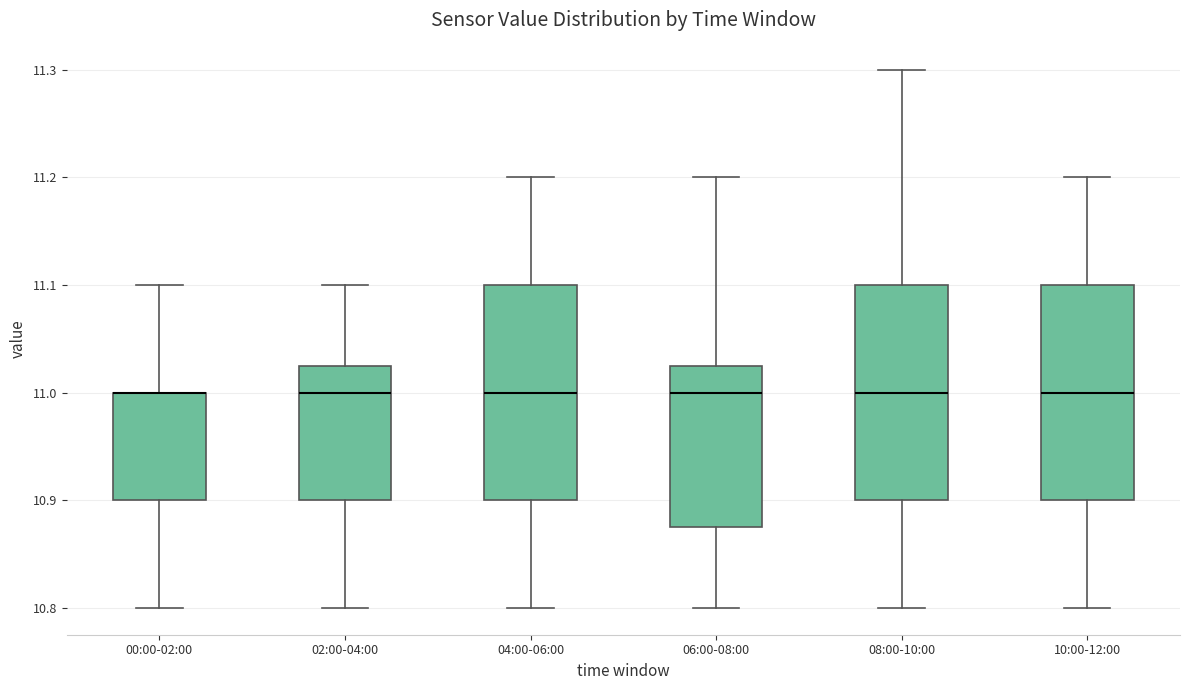

Reading left to right, transcribe this box plot: for each box, give where its median line is, the range the box spans, and where its two whiskers end, as read against the y-axis. The values are not printed on the chart, so give them approximately, as read against the axis.

00:00-02:00: median 11.00 (drawn on the box's upper edge), box 10.90 to 11.00, whiskers 10.80 to 11.10
02:00-04:00: median 11.00, box 10.90 to 11.03, whiskers 10.80 to 11.10
04:00-06:00: median 11.00, box 10.90 to 11.10, whiskers 10.80 to 11.20
06:00-08:00: median 11.00, box 10.88 to 11.03, whiskers 10.80 to 11.20
08:00-10:00: median 11.00, box 10.90 to 11.10, whiskers 10.80 to 11.30
10:00-12:00: median 11.00, box 10.90 to 11.10, whiskers 10.80 to 11.20